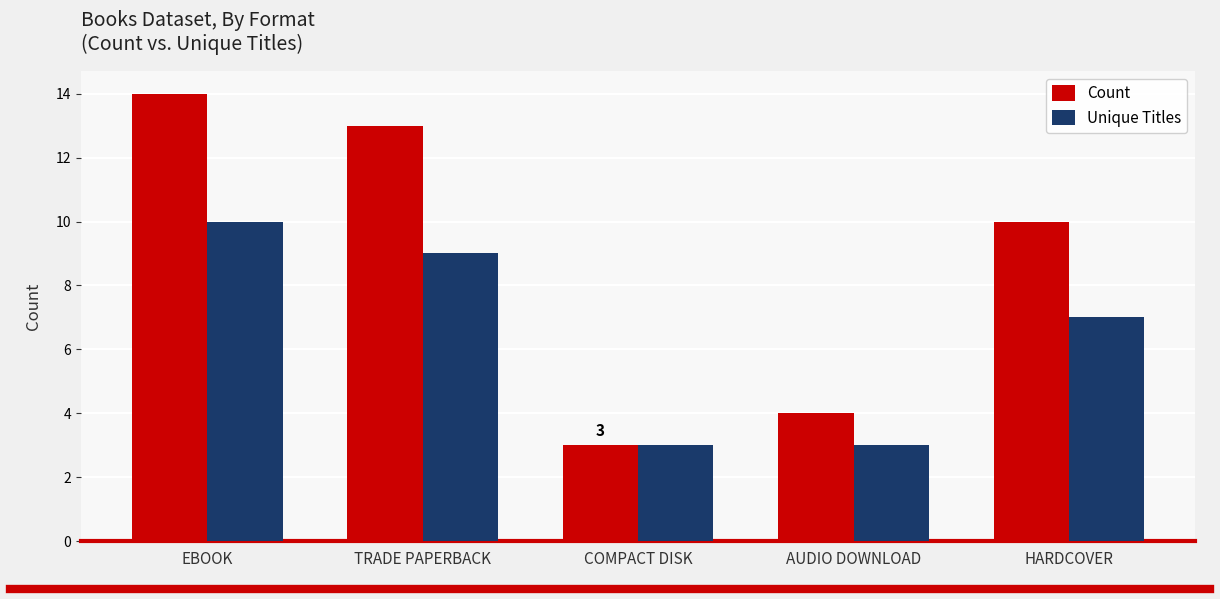

What is the lowest value of the Unique Titles series?

3